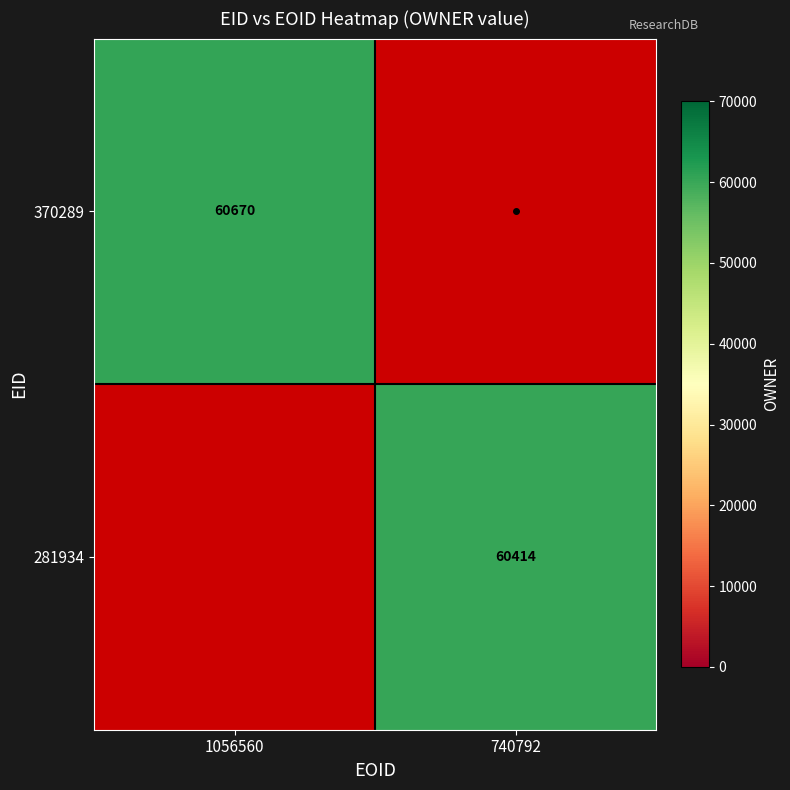

The value of 370289 at 1056560 is 60670. True or false?

True